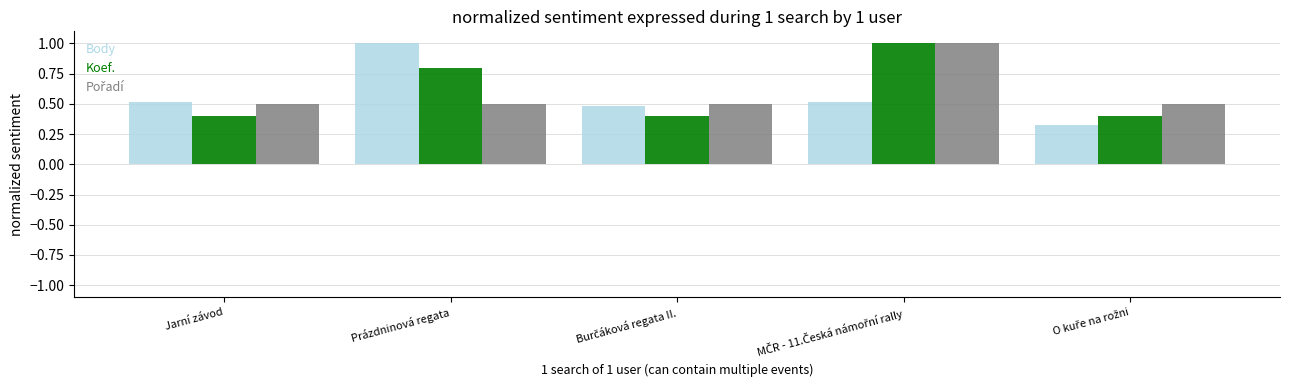

What is the label of the 1st bar from the left?

Jarní závod